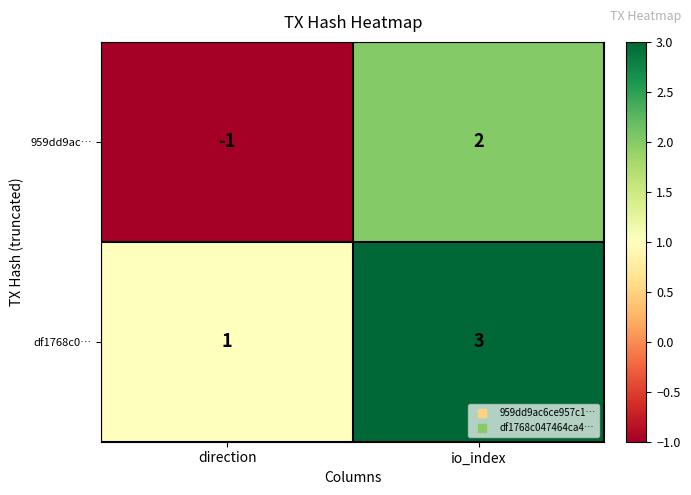

How many data points does each series have?

2